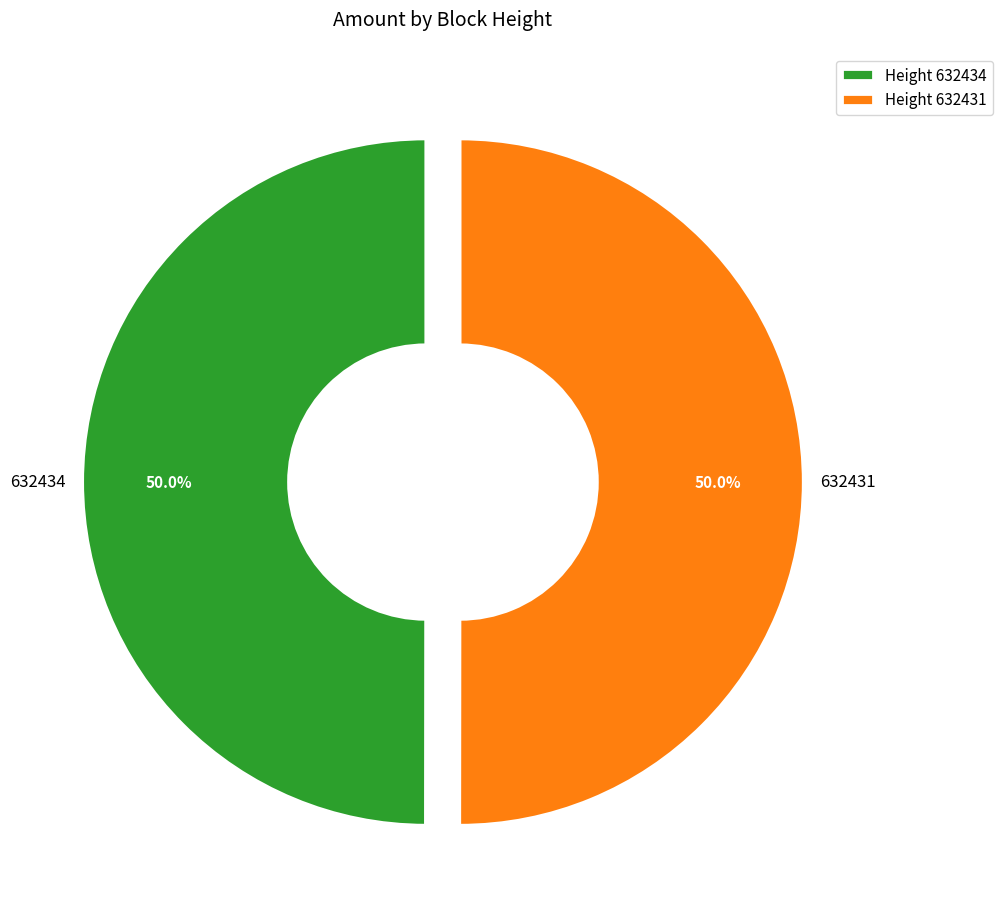

Approximately how many times larger is the value at 632431 compared to 632434?

1.0